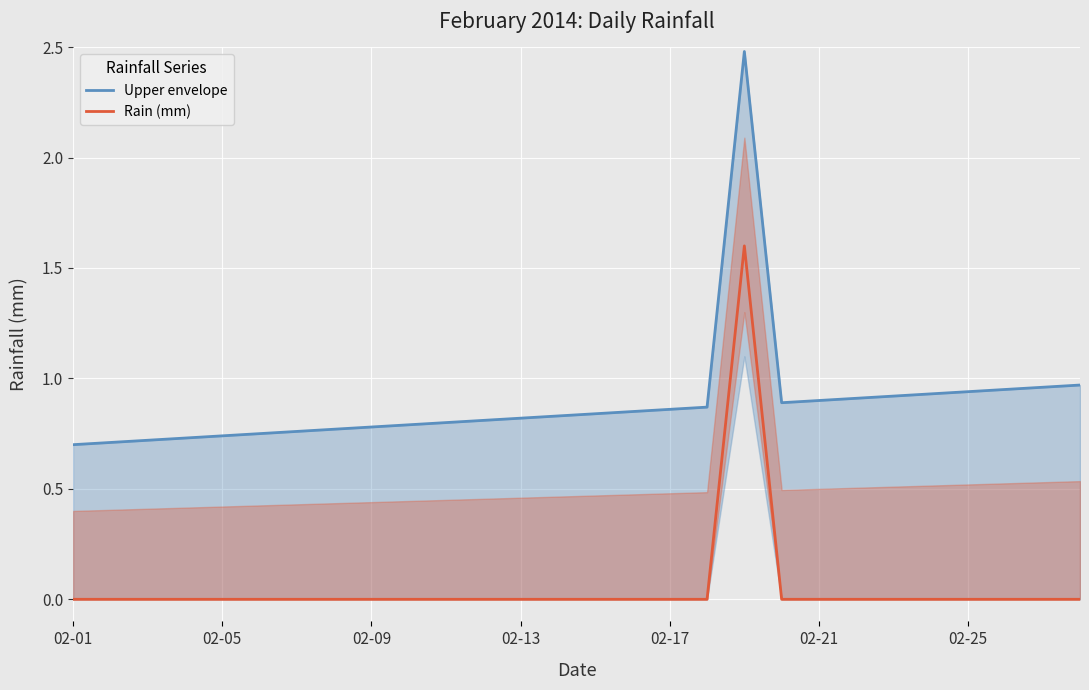

What is the sum of the Rain (mm) values at 10 and 18?

1.6